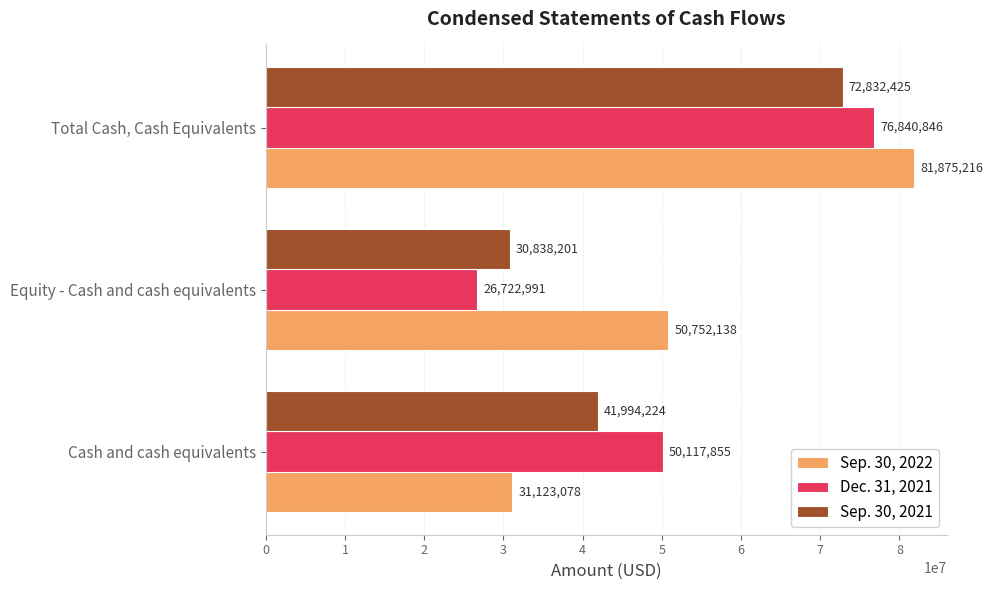

What is the difference between the highest and lowest values at Equity - Cash and cash equivalents?

24029147